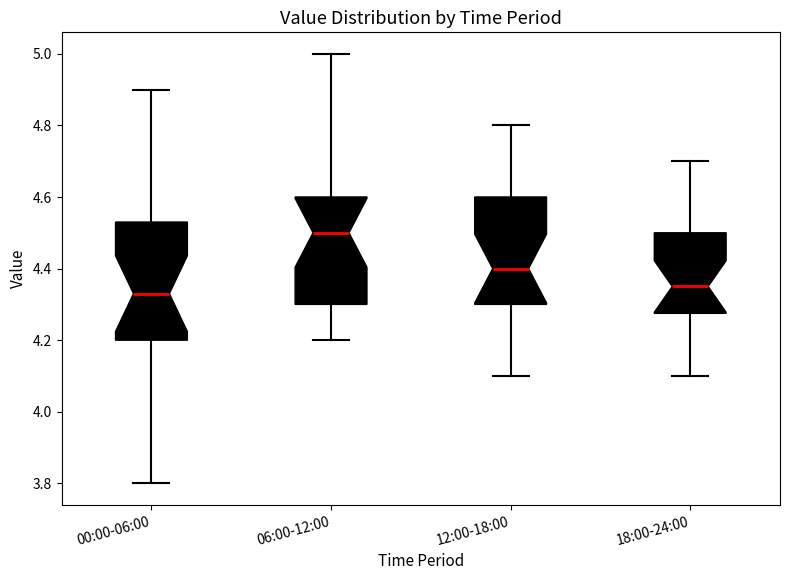

Reading left to right, transcribe this box plot: for each box, give where its median line is, the range the box spans, and where its two whiskers end, as read against the y-axis. The values are not printed on the chart, so give them approximately, as read against the axis.

00:00-06:00: median 4.34, box 4.20 to 4.54, whiskers 3.80 to 4.90
06:00-12:00: median 4.50, box 4.30 to 4.60, whiskers 4.20 to 5.00
12:00-18:00: median 4.40, box 4.30 to 4.60, whiskers 4.10 to 4.80
18:00-24:00: median 4.36, box 4.28 to 4.50, whiskers 4.10 to 4.70